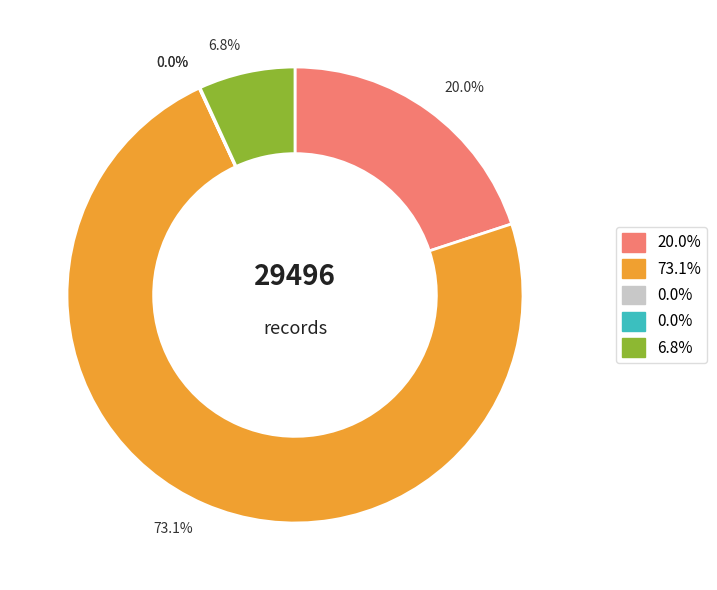

Does any single category account for the majority?

Yes